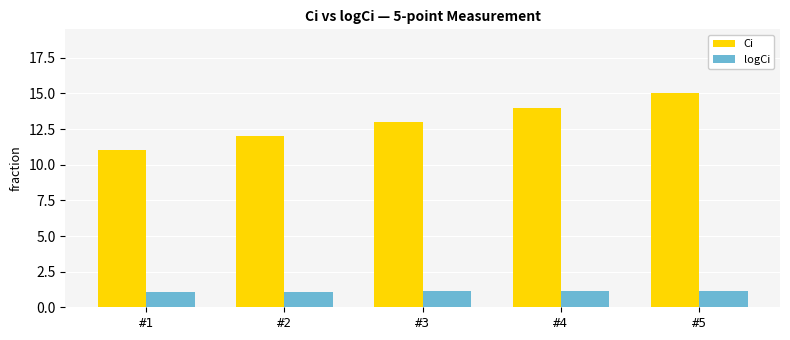

What is the average value of the Ci series?

13.0